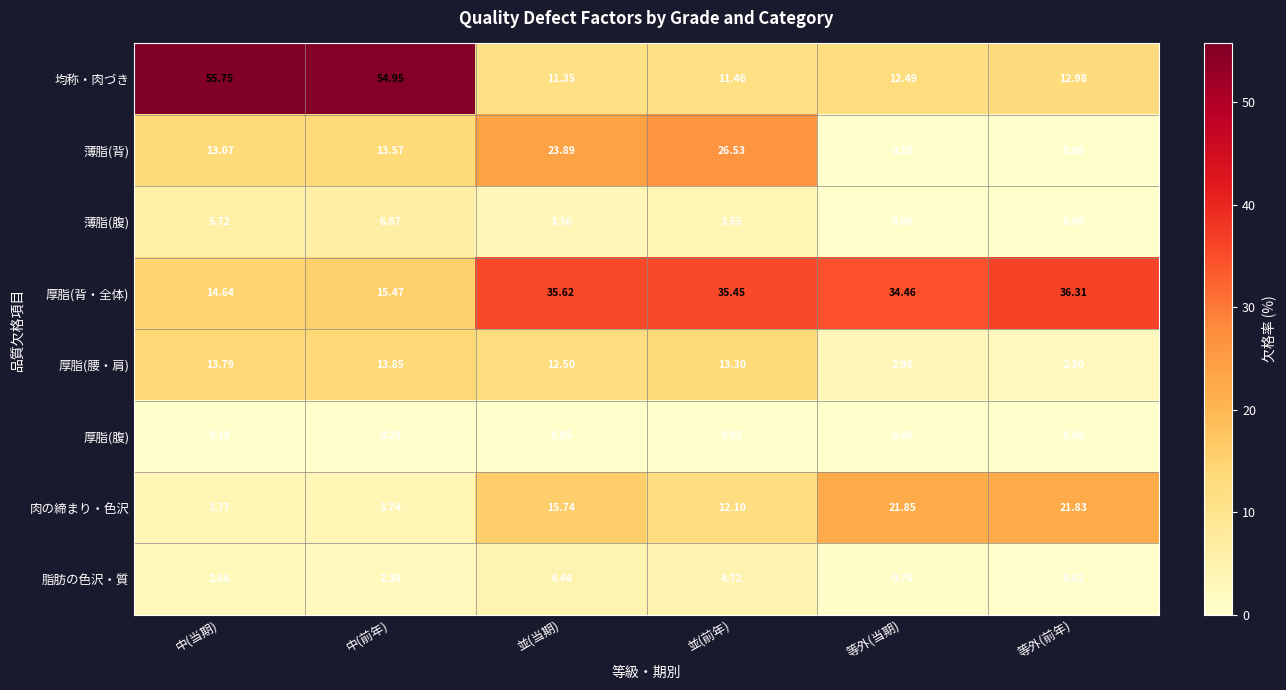

Which series has the largest total across all categories?

厚脂(背・全体)